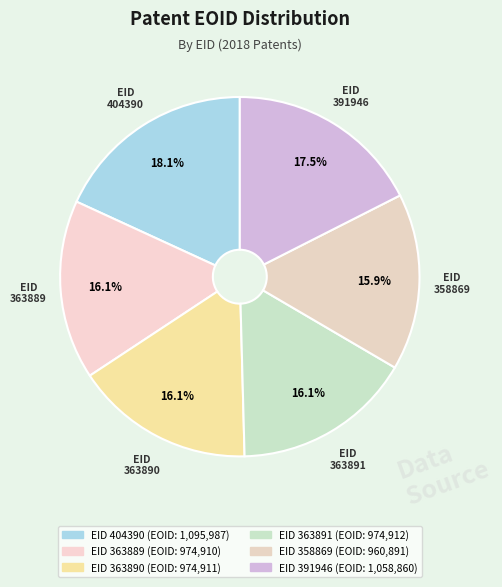

Which category has the smallest portion of the pie?

358869